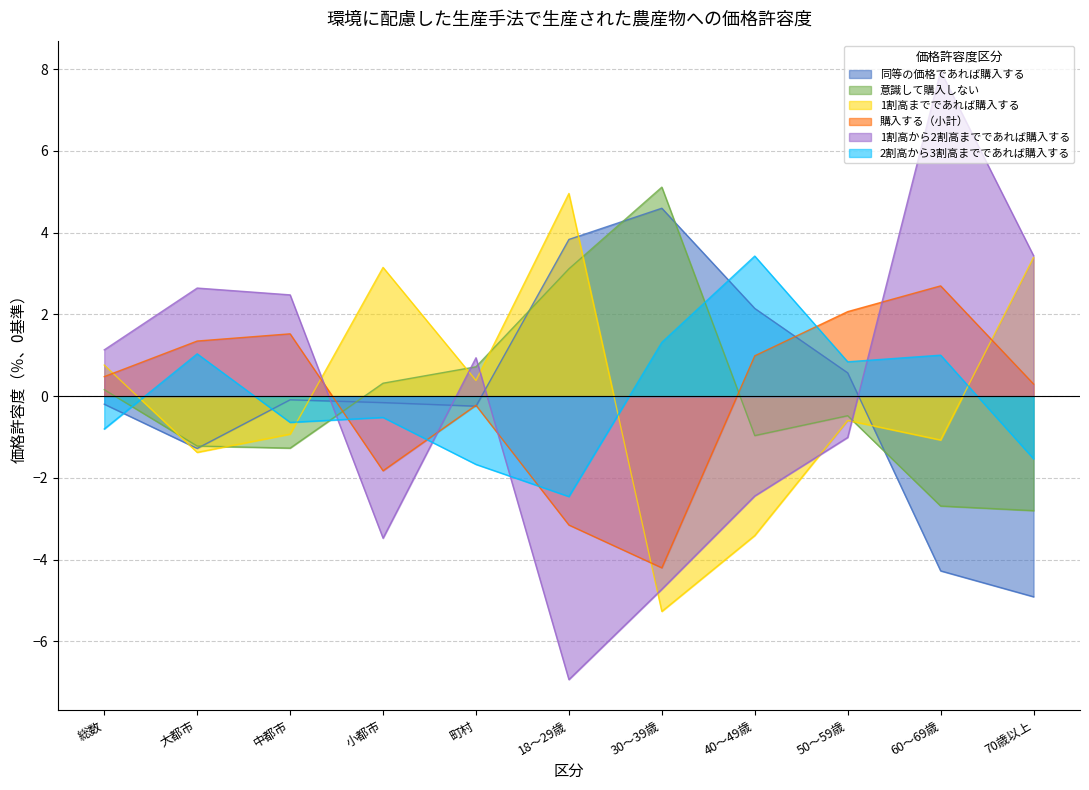

List the labels in order of 購入する（小計） value, largest first.

60～69歳, 50～59歳, 中都市, 大都市, 40～49歳, 総数, 70歳以上, 町村, 小都市, 18～29歳, 30～39歳